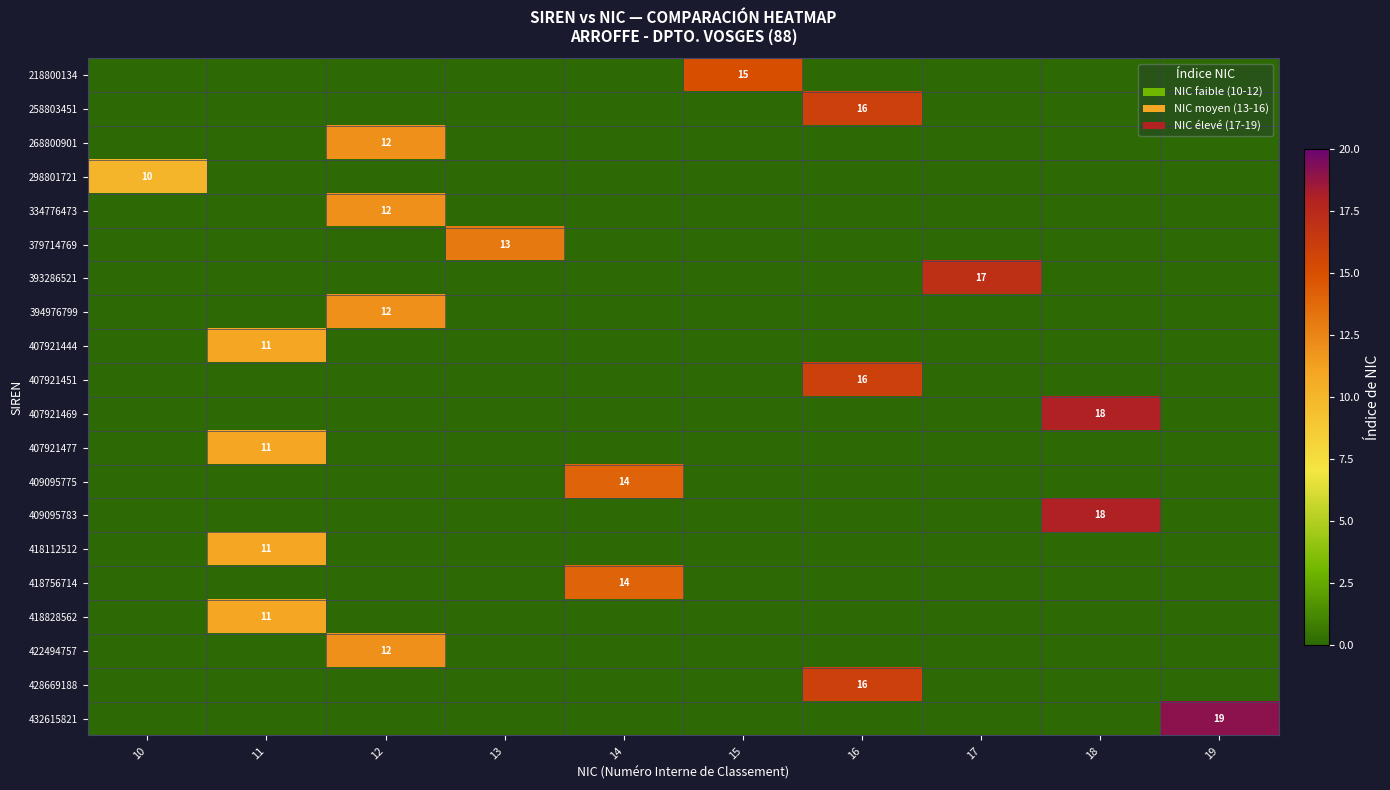

True or false: 407921469 has a value of 0 at 15.

True